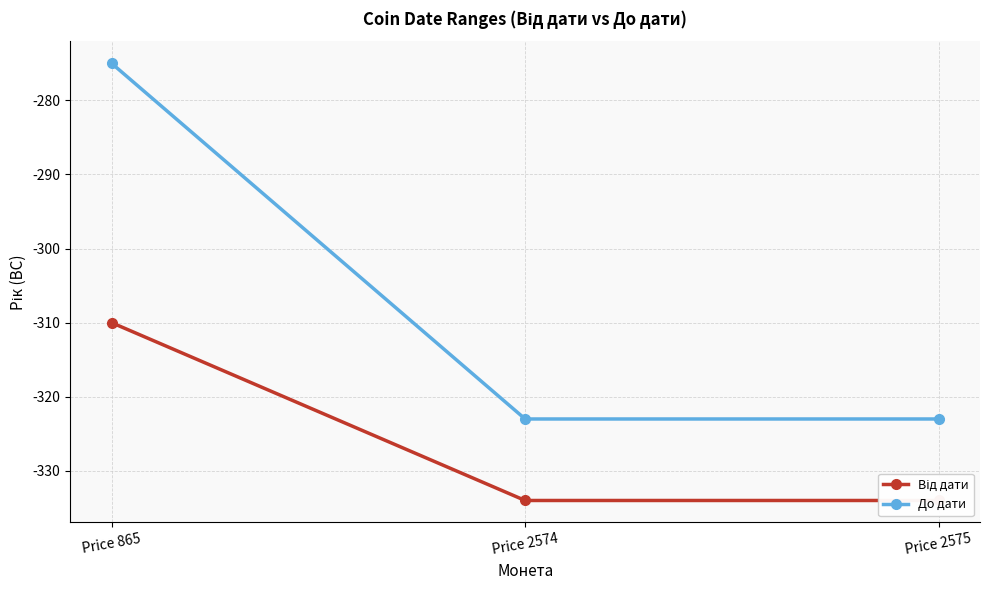

At which label is До дати closest to -299?

Price 865